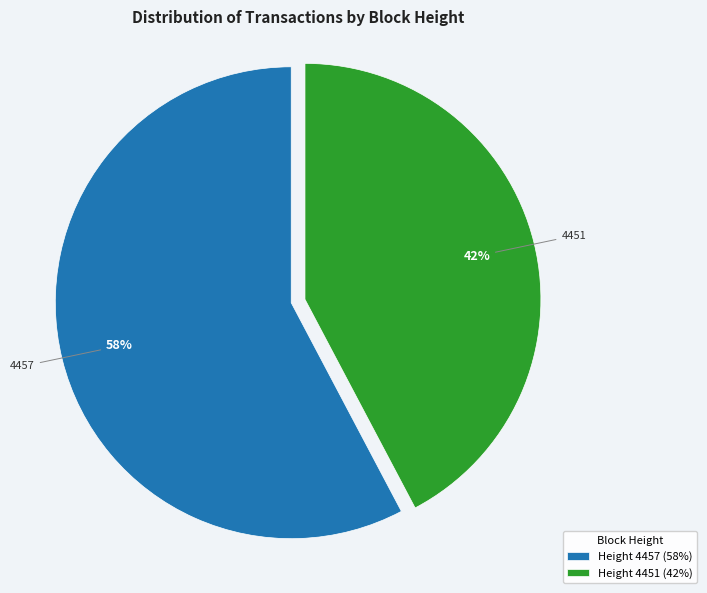

Is the sum of 4451 and 4457 greater than half?

Yes